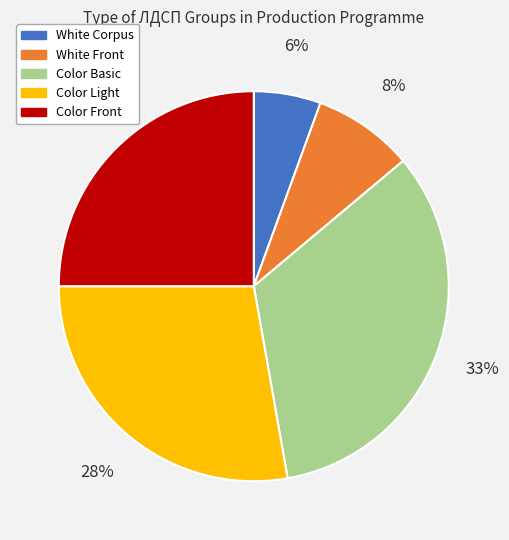

How many slices are in this pie chart?

5